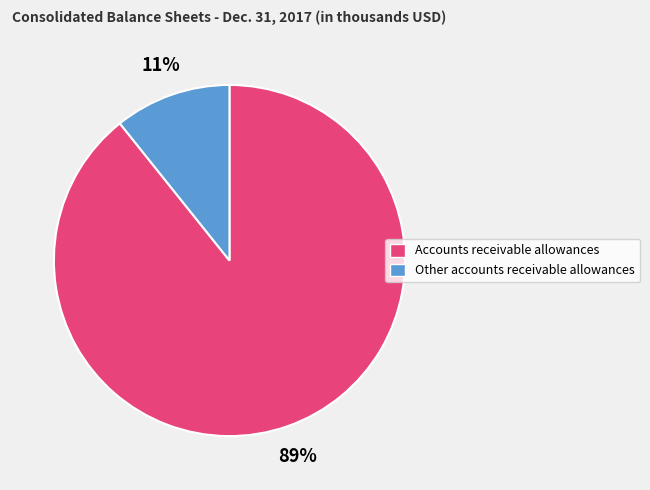

Which category has the smallest portion of the pie?

Other accounts receivable allowances